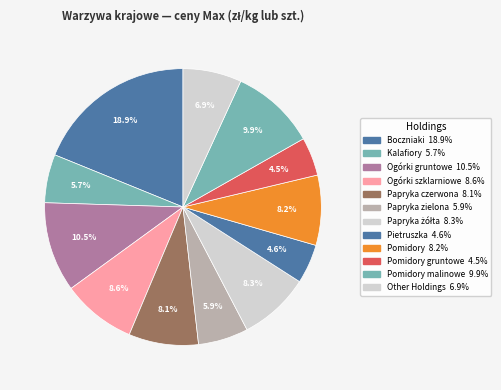

How many segments does this pie chart have?

12